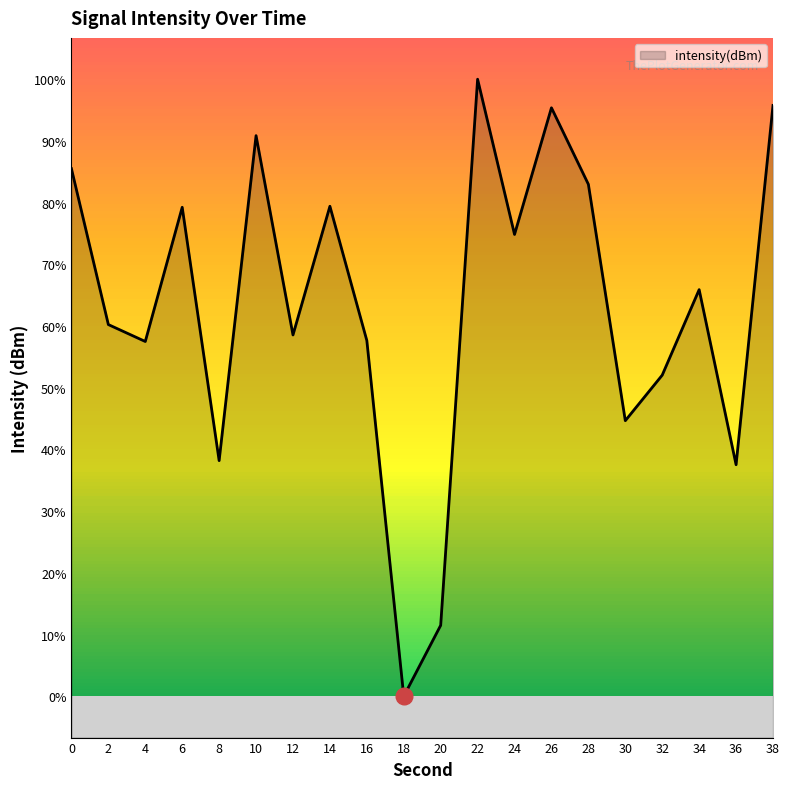

Where is the first local minimum?

4